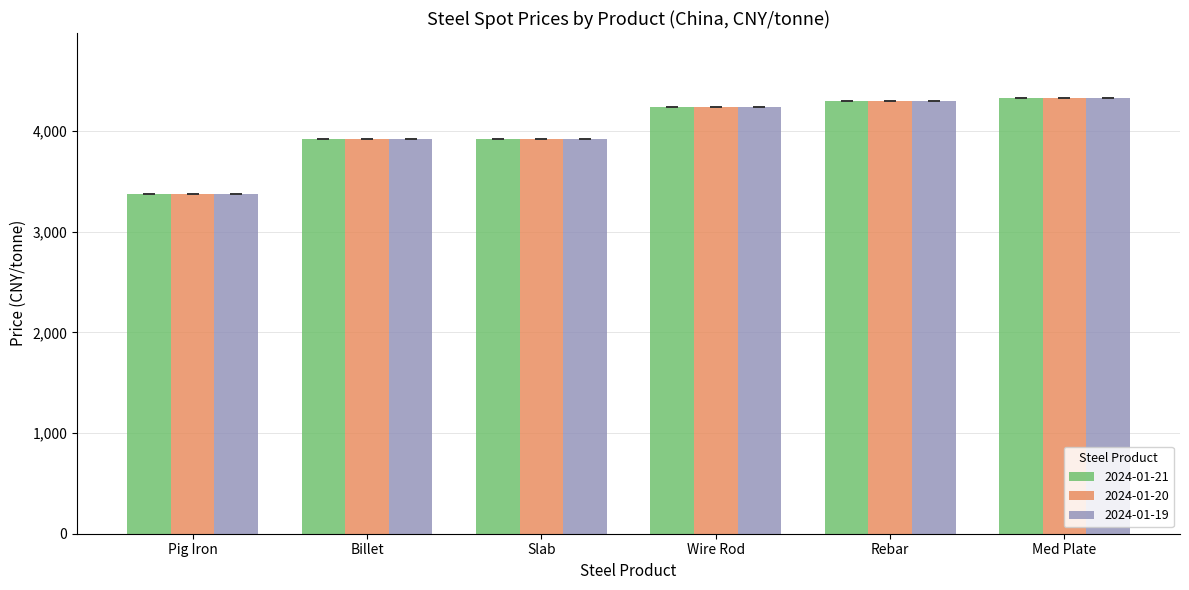

What is the average value of the 2024-01-20 series?

4015.5